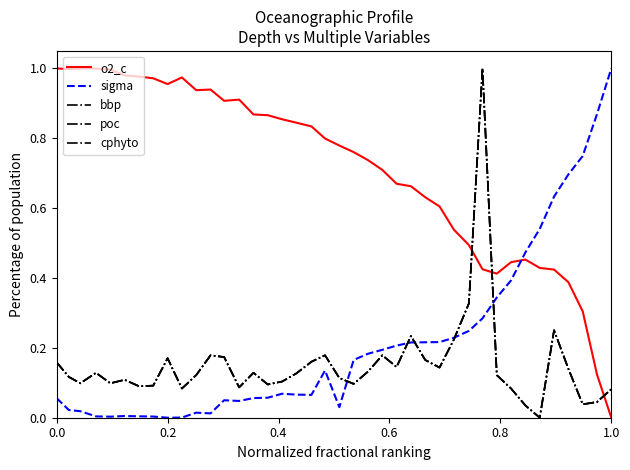

Which series has the widest spread of values?

o2_c